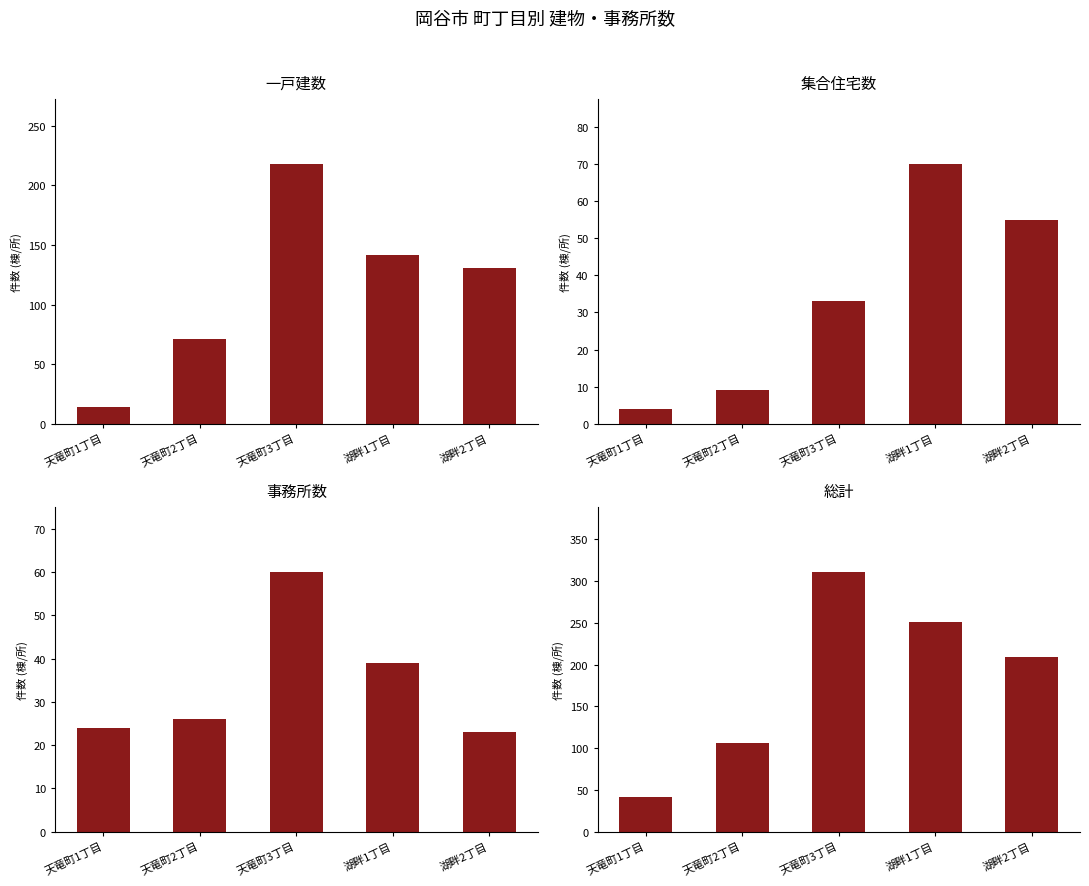

What is the spread (max minus min) of values at 湖畔1丁目?

212